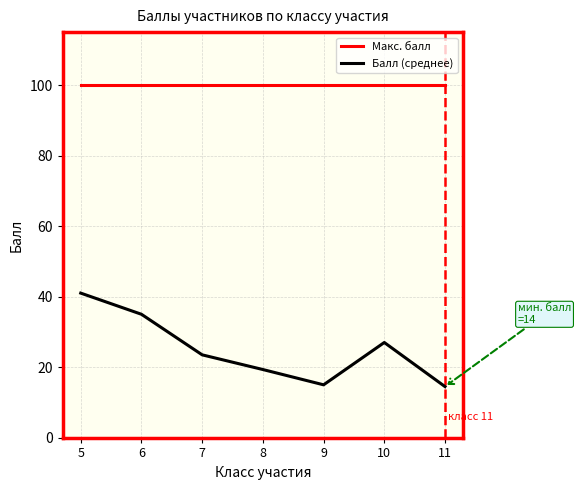

Is this an area chart (filled region under the line)?

No